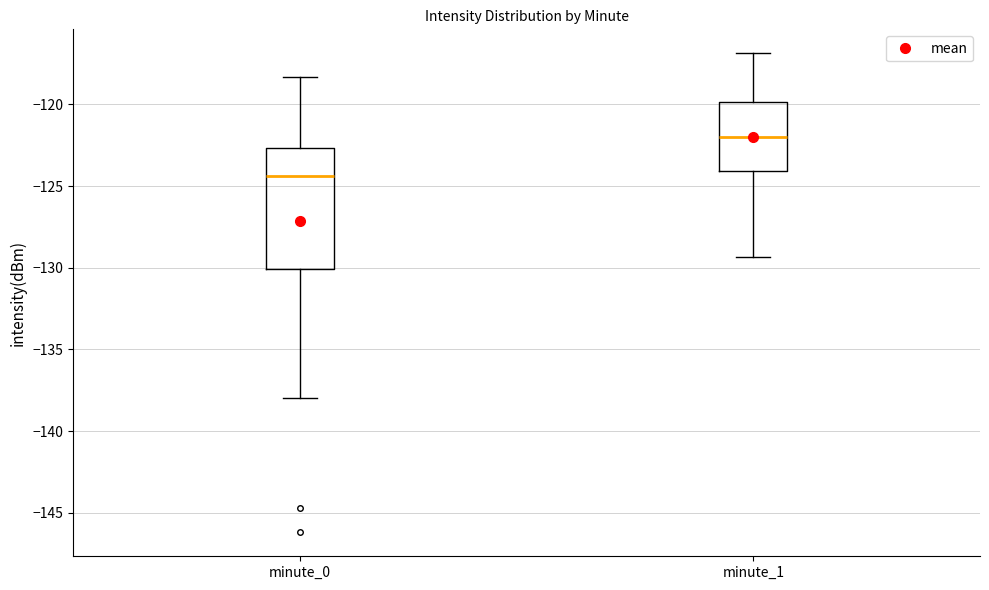

Reading left to right, read every box against the y-axis: the position of its median line, the range the box covers, and the ends of its whiskers. The values are not printed on the chart, so give them approximately, as read against the axis.

minute_0: median -124.5, box -130.0 to -122.5, whiskers -138.0 to -118.5
minute_1: median -122.0, box -124.0 to -120.0, whiskers -129.5 to -117.0